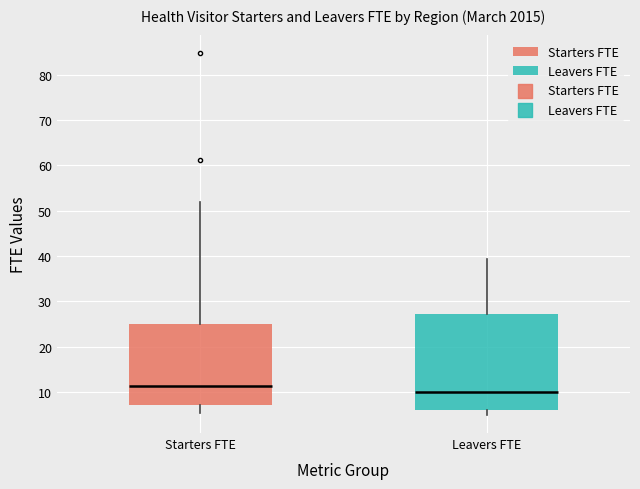

Which box's median line is the lowest?

Leavers FTE